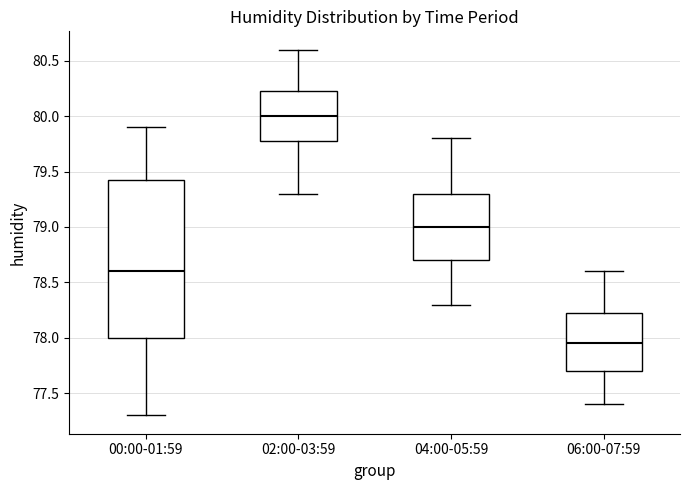

Reading left to right, read every box against the y-axis: the position of its median line, the range the box covers, and the ends of its whiskers. The values are not printed on the chart, so give them approximately, as read against the axis.

00:00-01:59: median 78.60, box 78.00 to 79.45, whiskers 77.30 to 79.90
02:00-03:59: median 80.00, box 79.80 to 80.25, whiskers 79.30 to 80.60
04:00-05:59: median 79.00, box 78.70 to 79.30, whiskers 78.30 to 79.80
06:00-07:59: median 77.95, box 77.70 to 78.25, whiskers 77.40 to 78.60